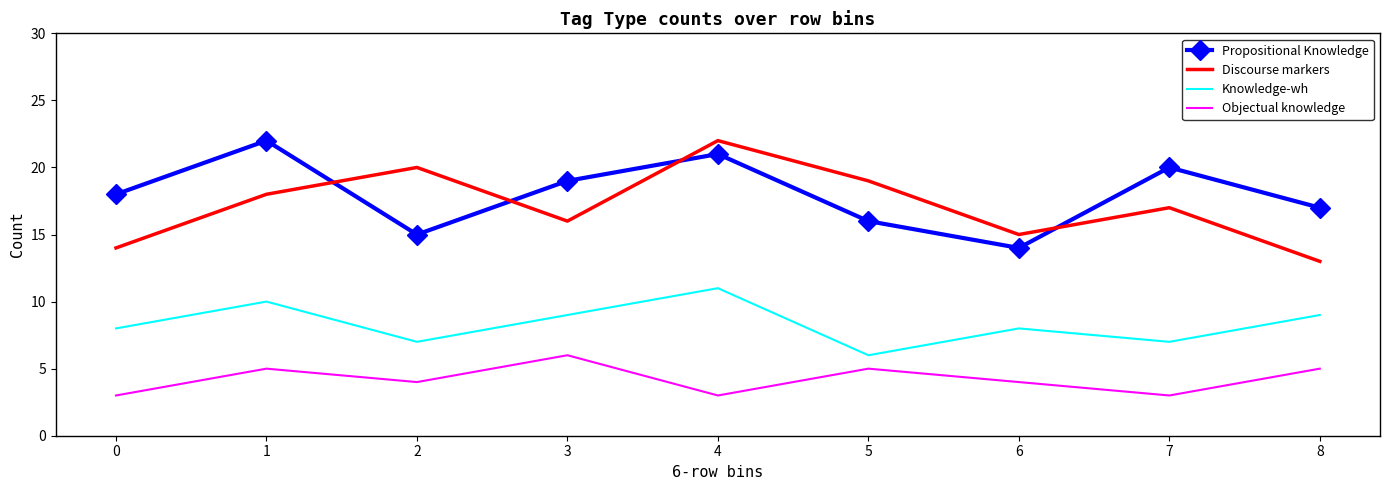

Which series has the largest range (max minus min)?

Discourse markers